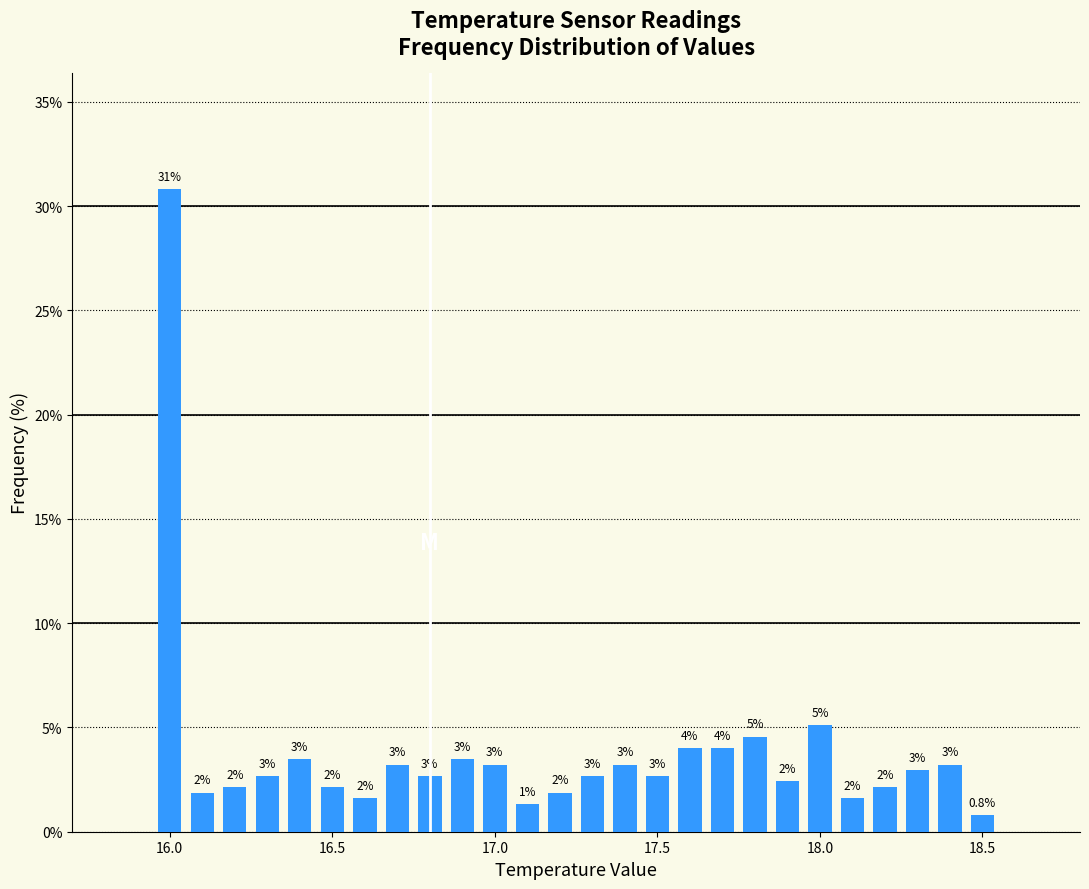

Around what value on the x-axis is the tallest bar? Give the approximate position of its centre, as read against the axis.

16.00